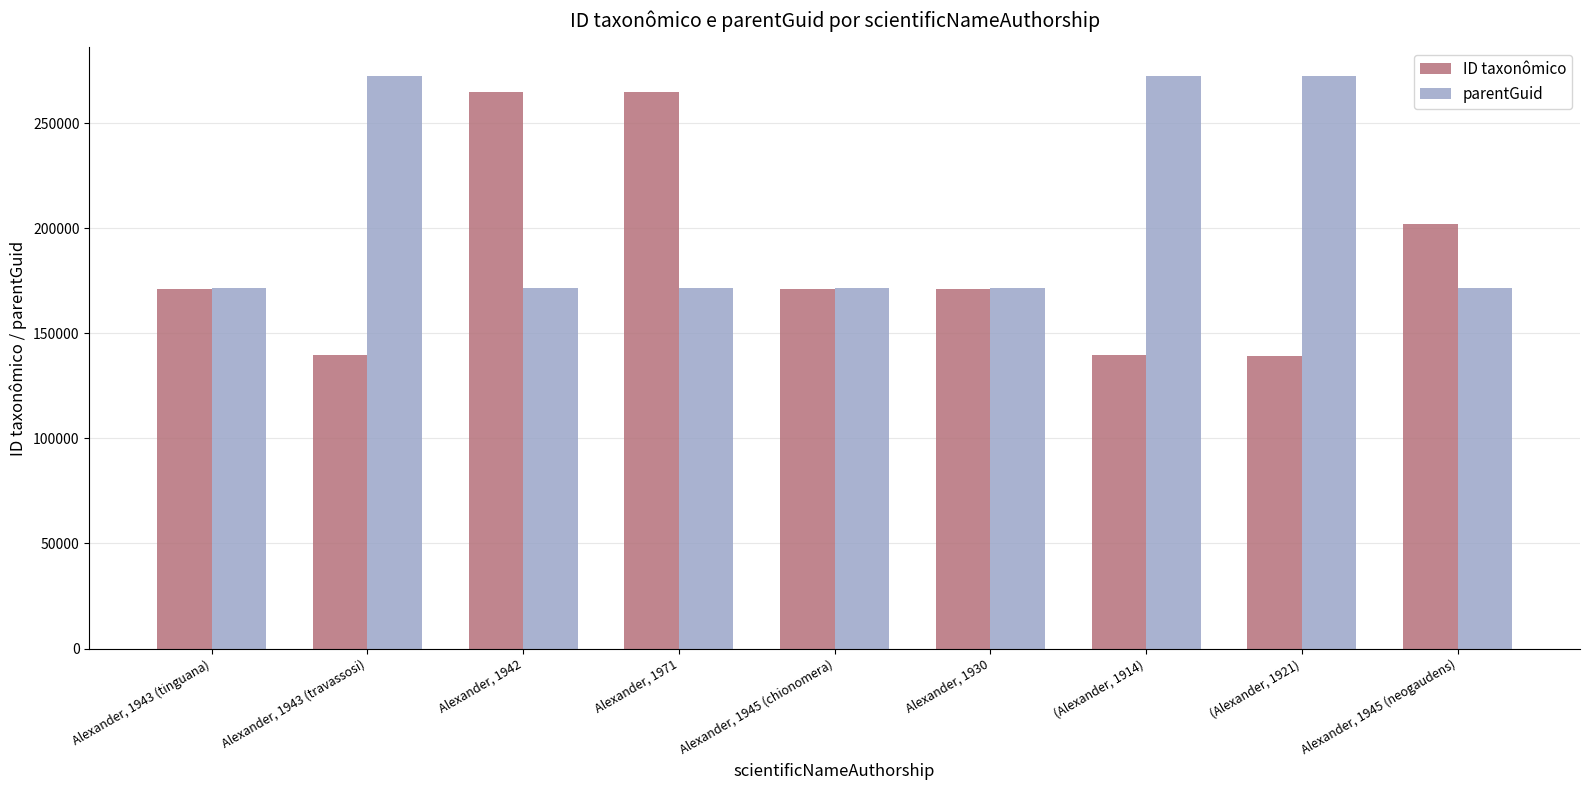

True or false: parentGuid has a value of 267025 at Alexander, 1942.

False